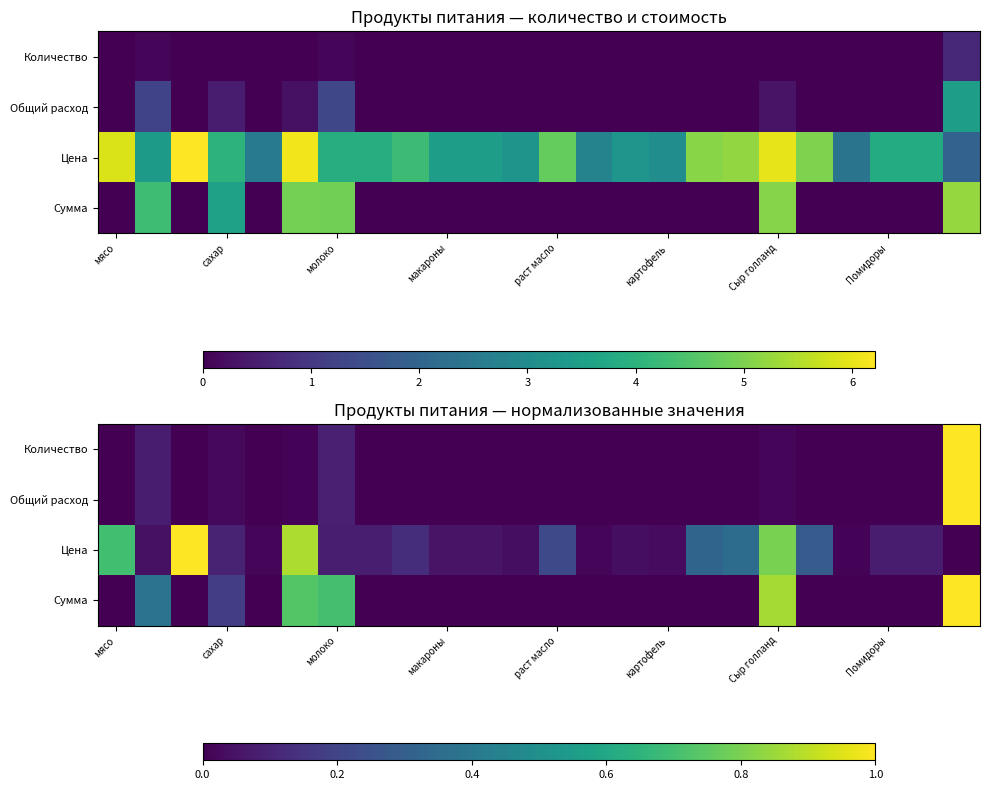

How many values in the Сумма series exceed 0?

6